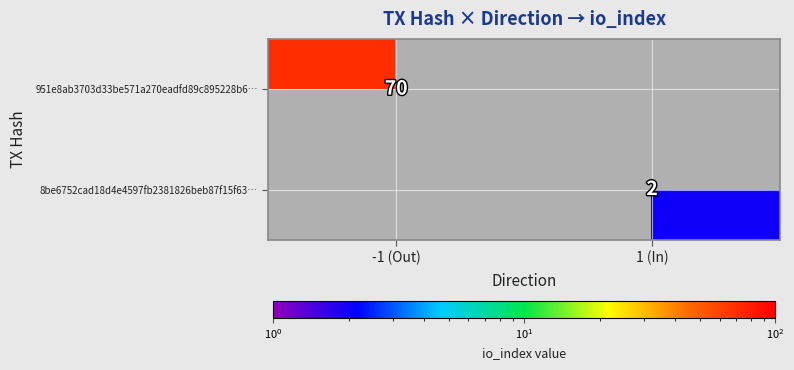

The value of 8be6752cad18d4e4597fb2381826beb87f15f63… at 1 (In) is 4. True or false?

False